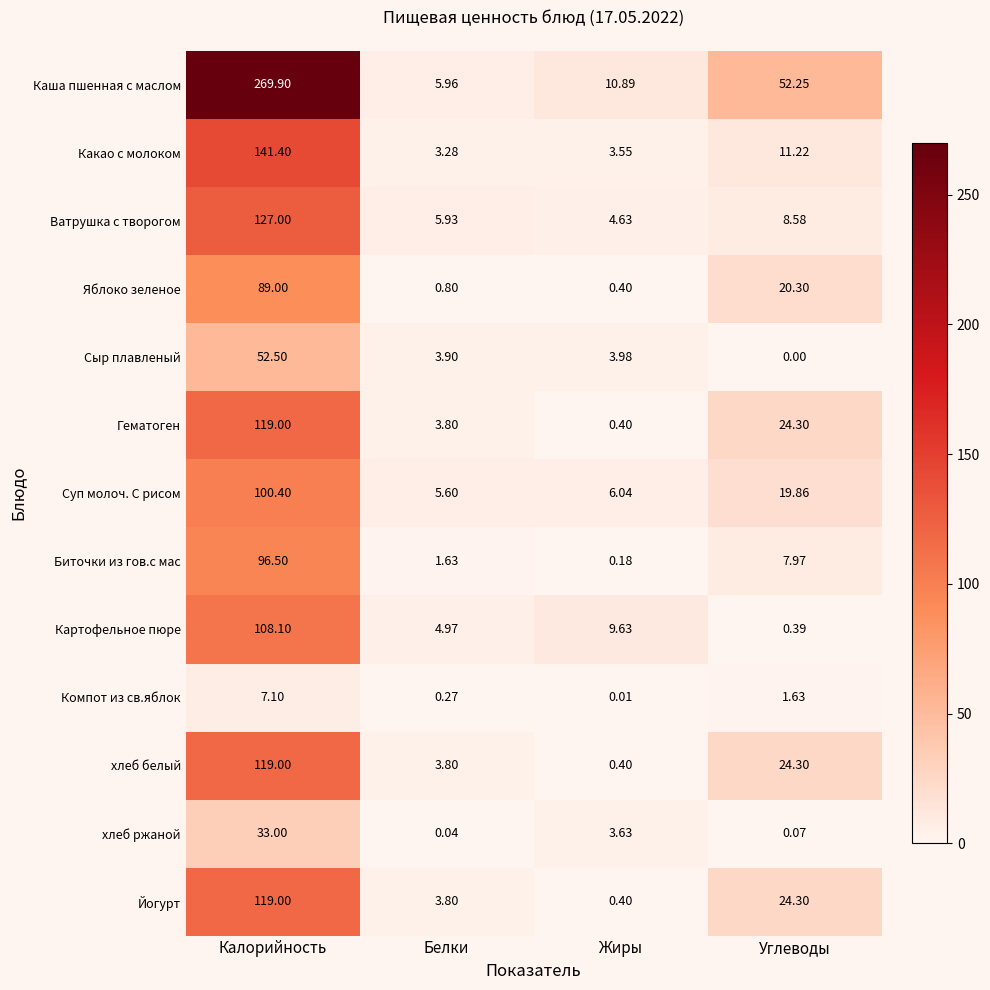

List the labels in order of Картофельное пюре value, largest first.

Калорийность, Жиры, Белки, Углеводы